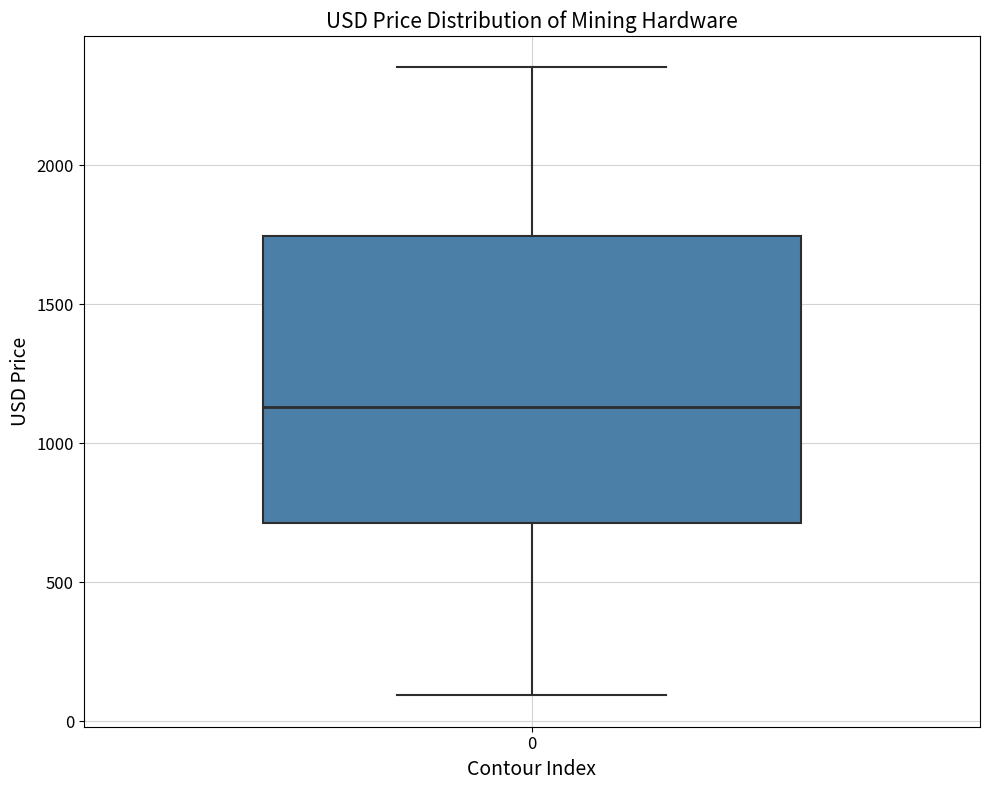

Read this box plot against the y-axis: the position of the median line, the range covered by the box, and the ends of both whiskers. The values are not printed on the chart, so give them approximately, as read against the axis.

median 1150, box 700 to 1750, whiskers 100 to 2350